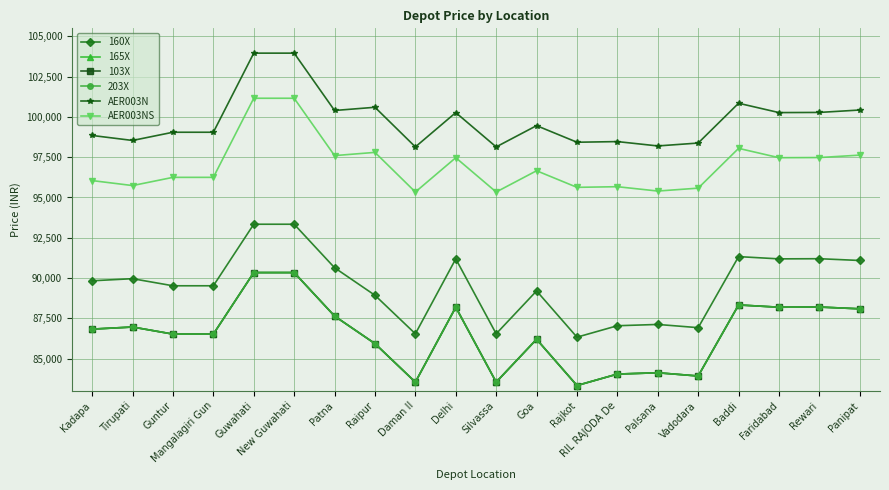

Which series has the largest total across all categories?

AER003N